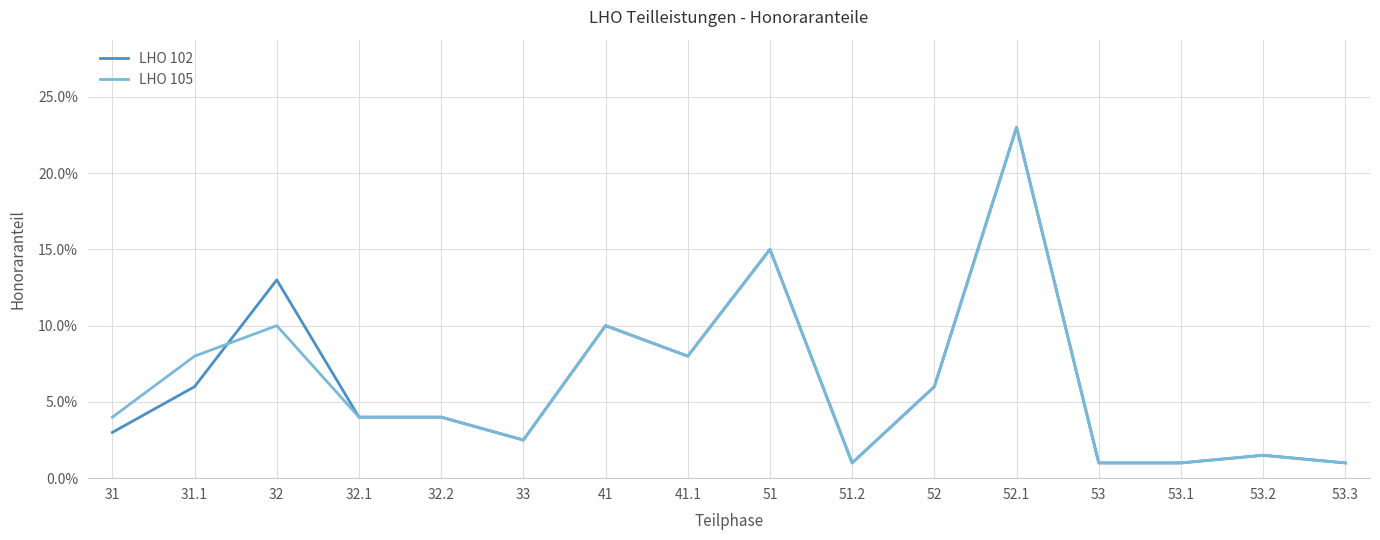

What is the label of the 7th point from the left?

41